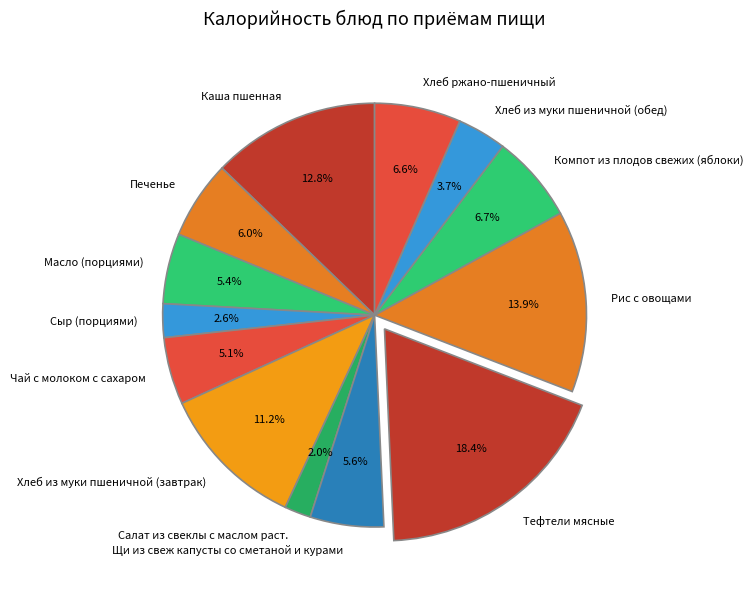

The Тефтели мясные slice represents 18% of the pie. True or false?

True